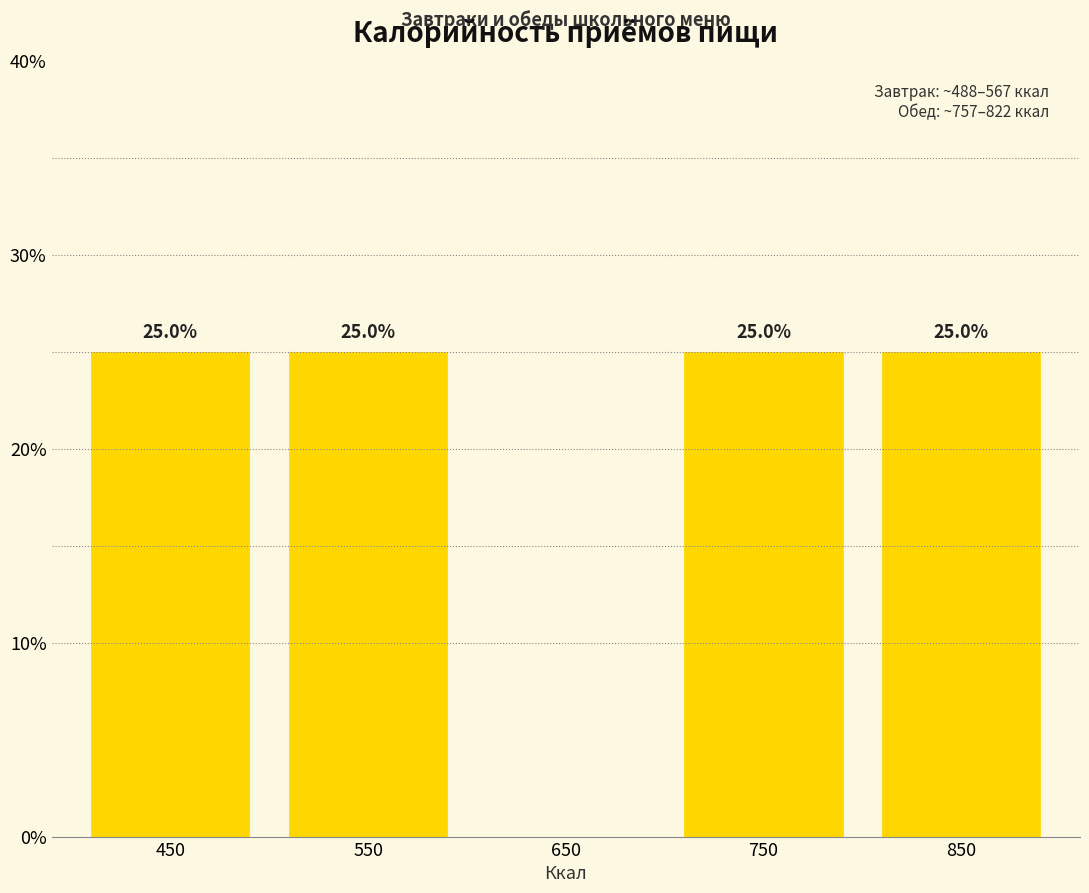

Reading right to left, what are all the values shown in this chart?

850=25	750=25	650=0	550=25	450=25